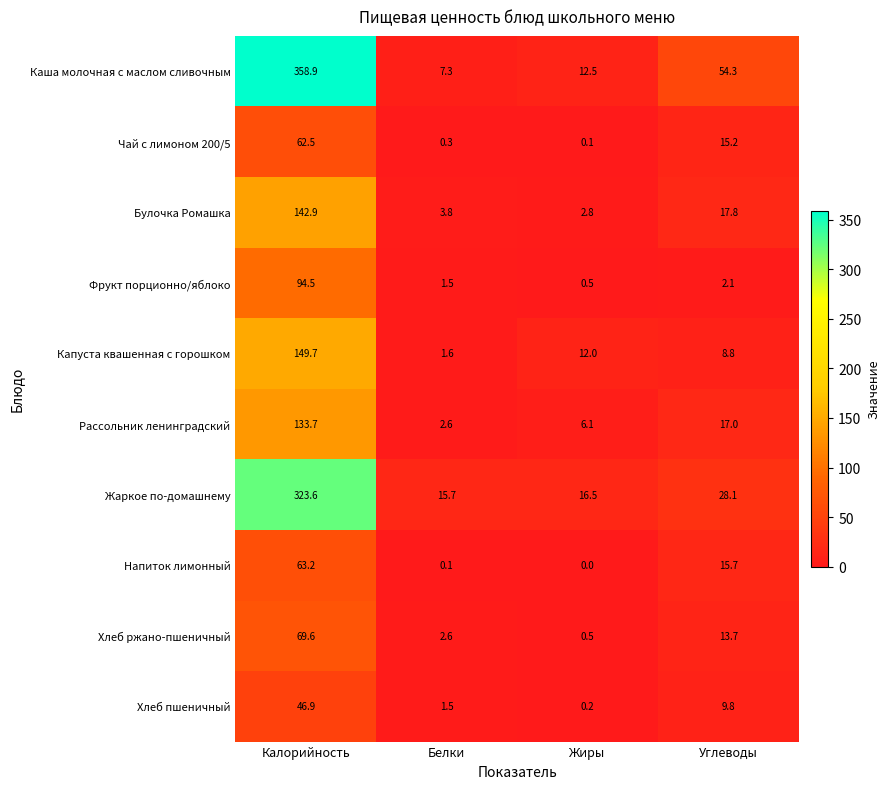

Where does the Напиток лимонный series first go above 15?

Калорийность